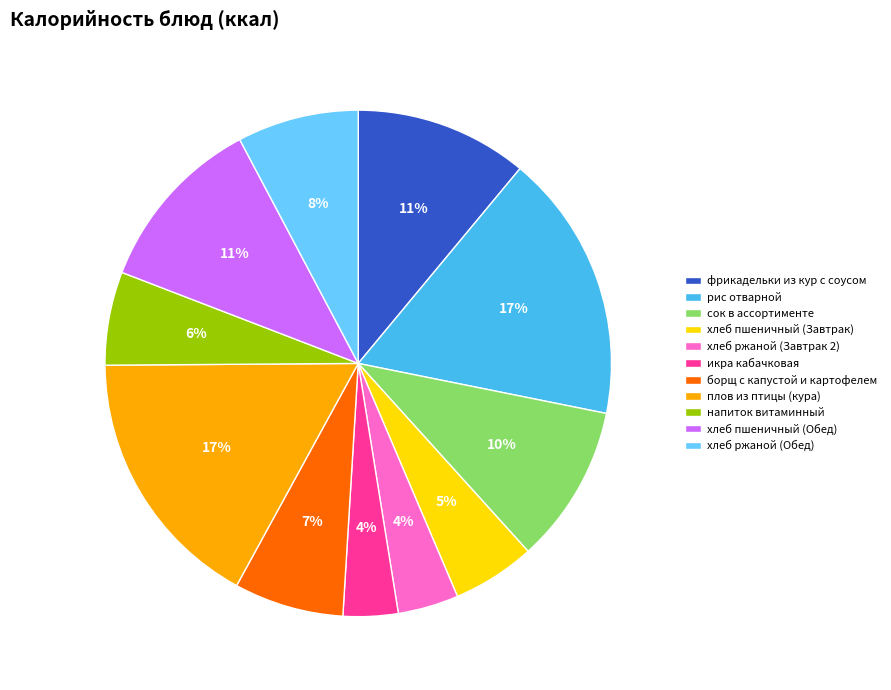

Combined, do рис отварной and хлеб пшеничный (Завтрак) account for over 50%?

No